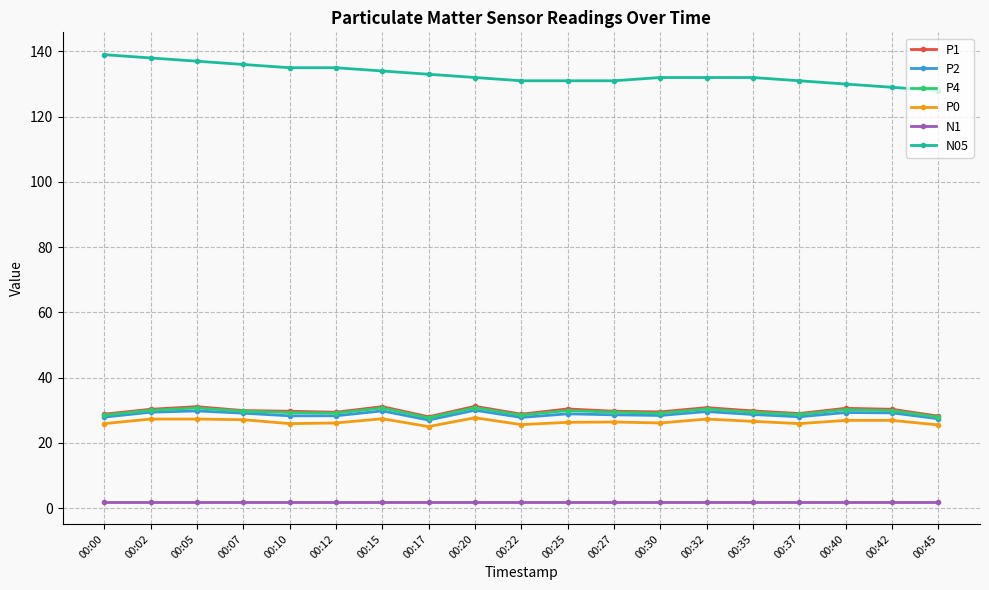

At how many categories does at least one series exceed 59?

19